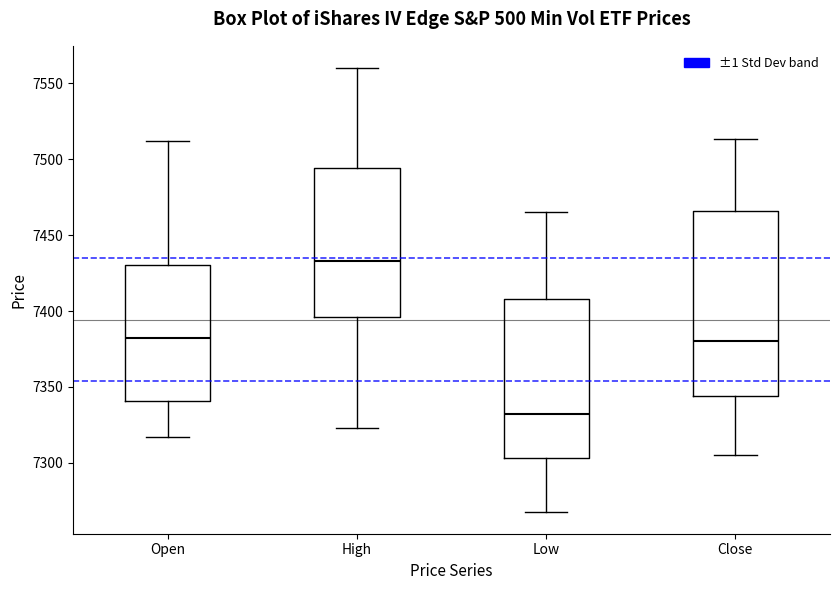

Where does the median line of the box for Open sit on the y-axis? The values are not printed on the chart, so give them approximately, as read against the axis.

7380